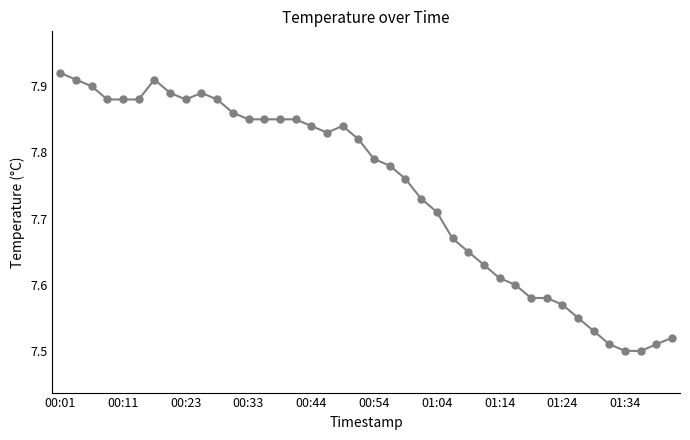

Count the values in the range 7 to 8.

40